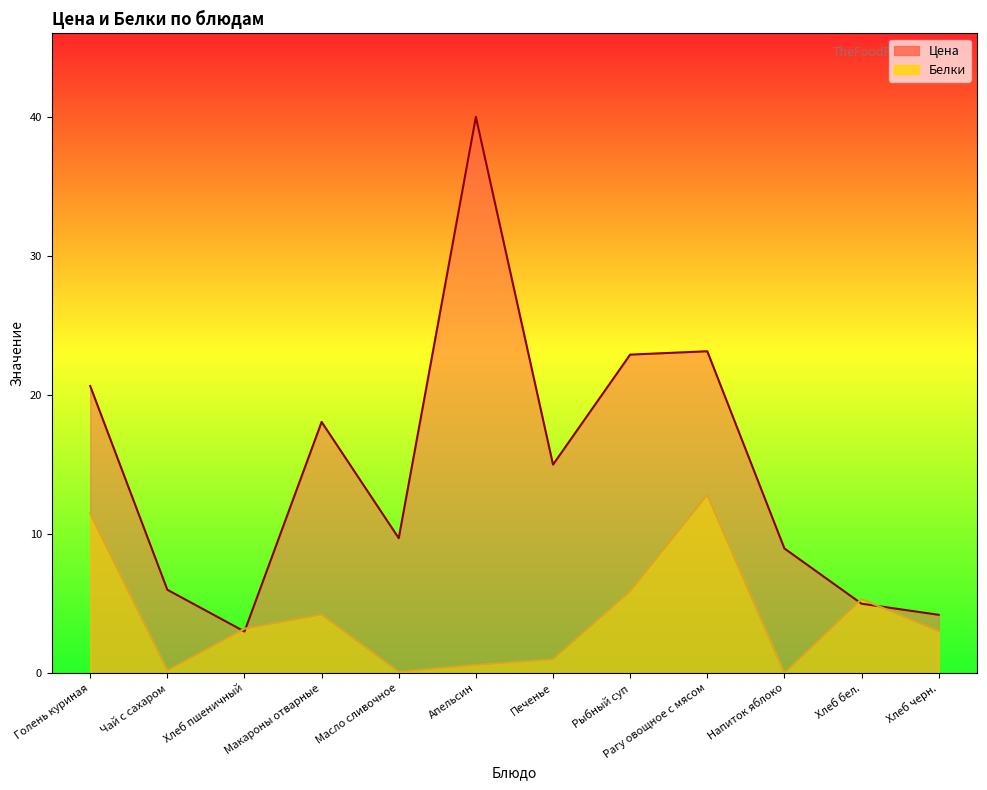

Which series ends up on top after the final intersection of Цена and Белки?

Цена